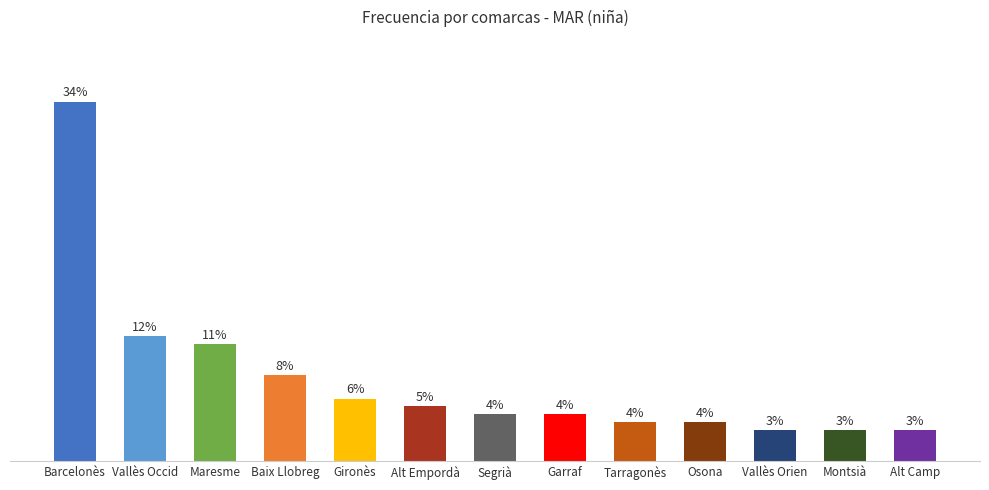

What is the label of the 4th bar from the right?

Osona